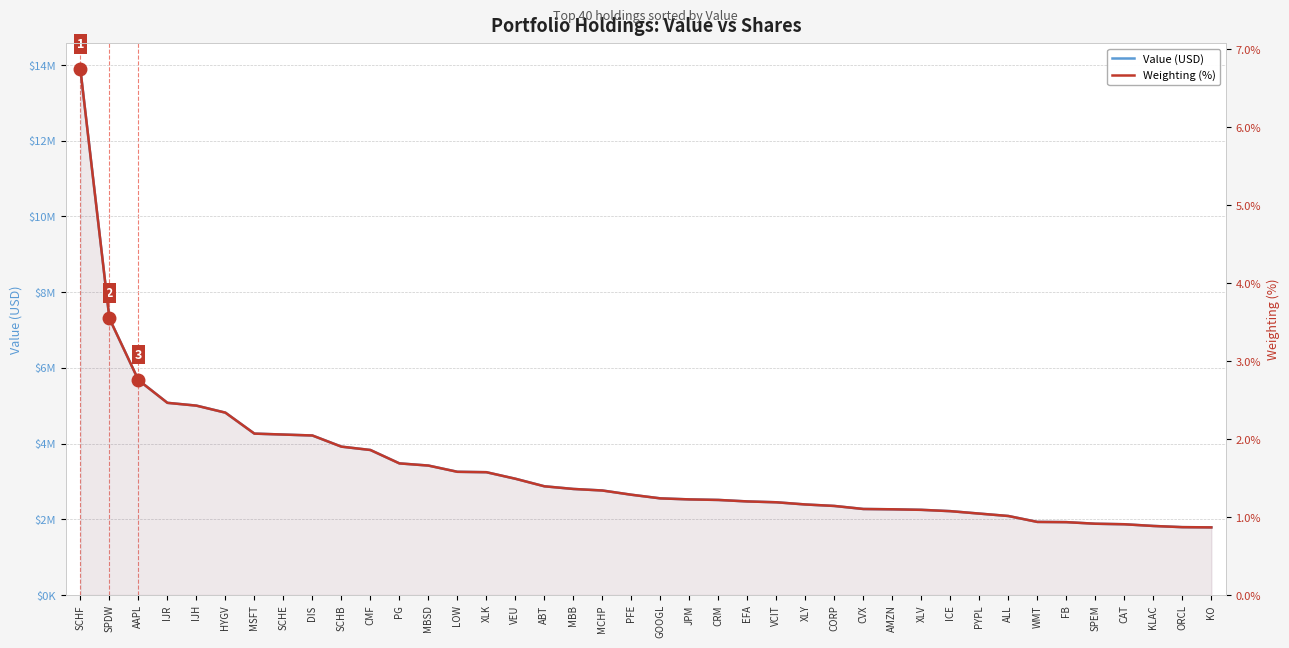

At which label is Value (USD) closest to 7836500?

SPDW